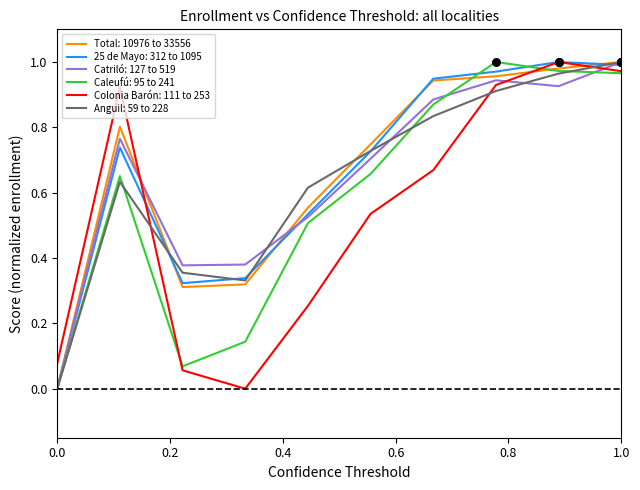

True or false: Anguil: 59 to 228 and Colonia Barón: 111 to 253 cross at least once.

True